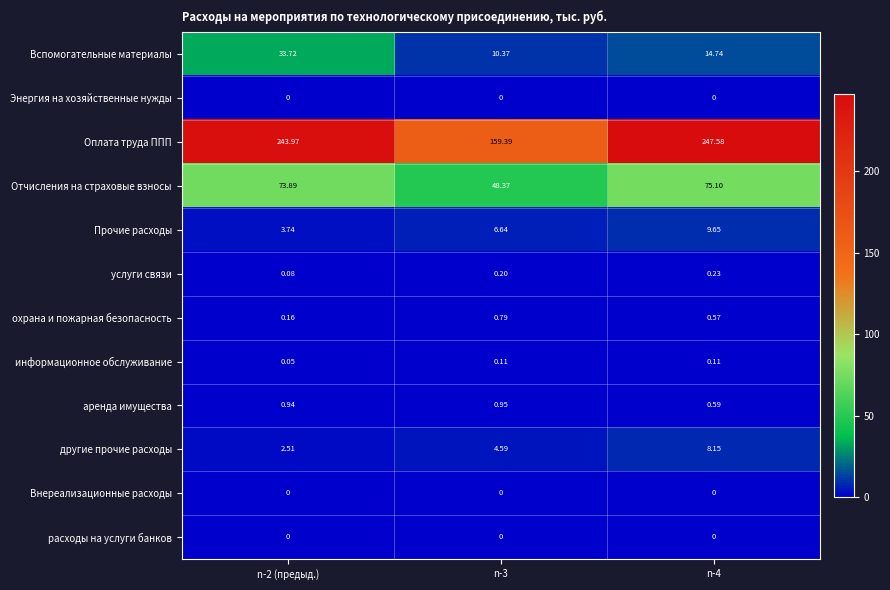

Which series changed the most between n-2 (предыд.) and n-4?

Вспомогательные материалы